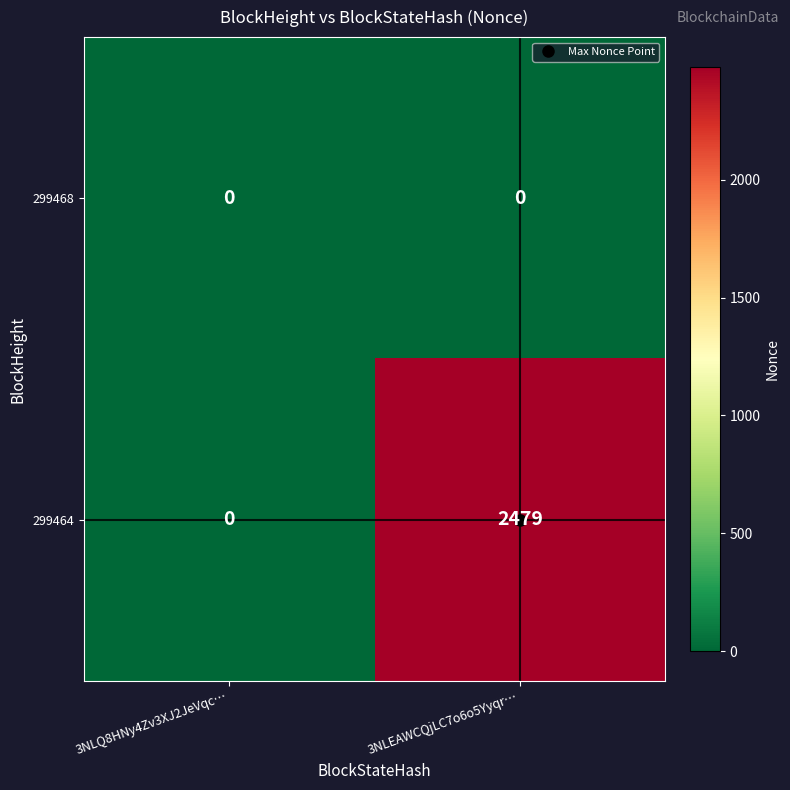

List the series in order of their overall mean, lowest first.

299468, 299464